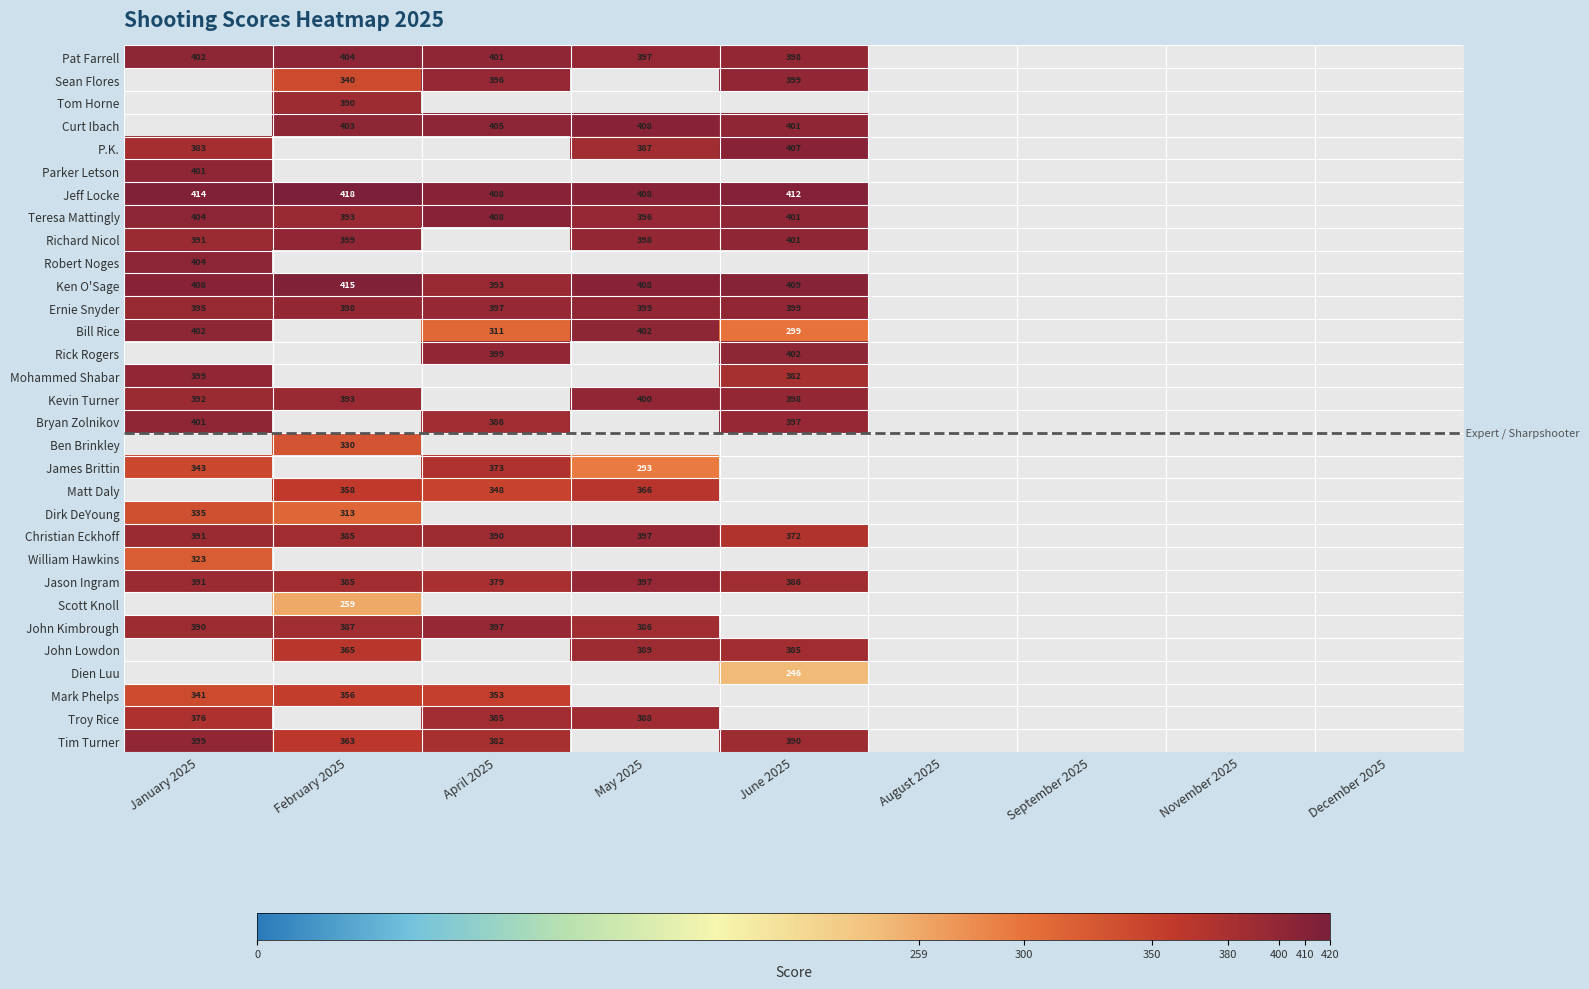

Is it true that Richard Nicol equals 398 at May 2025?

True